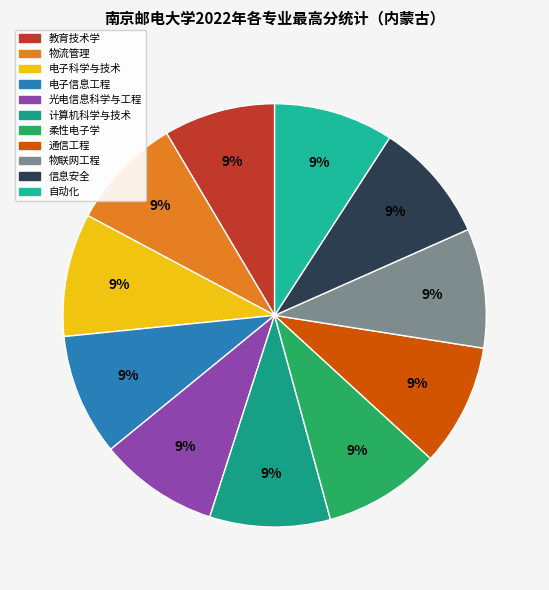

Rank the categories by value from lowest to highest.

教育技术学, 物流管理, 柔性电子学, 物联网工程, 光电信息科学与工程, 自动化, 计算机科学与技术, 信息安全, 电子信息工程, 通信工程, 电子科学与技术